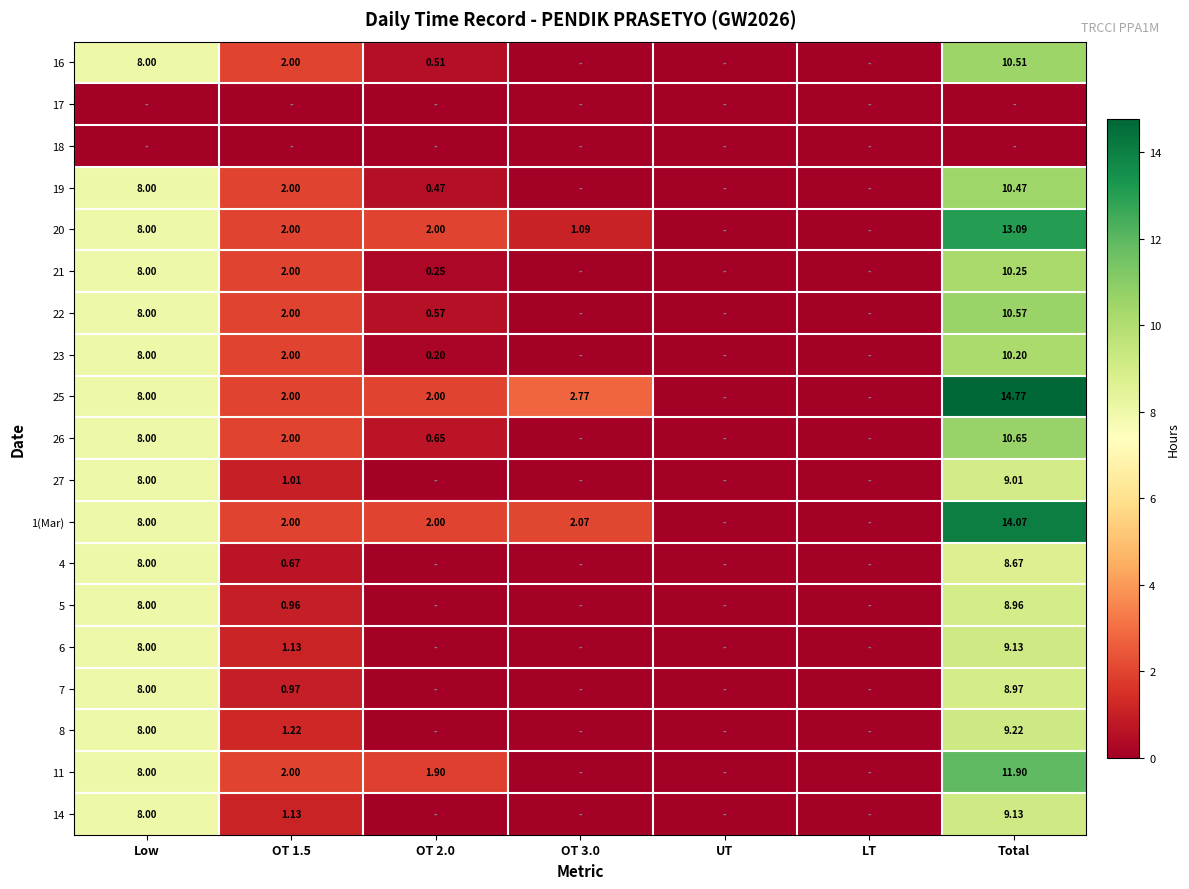

What is the highest value of the 1(Mar) series?

14.1